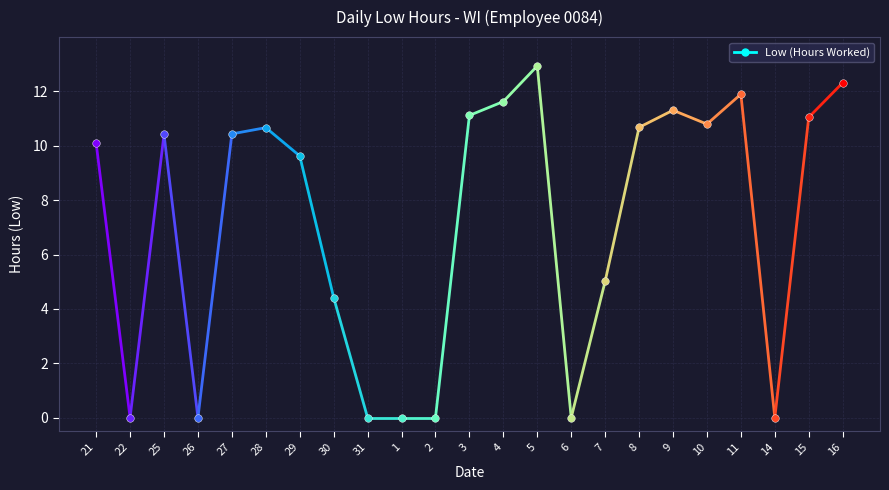

What is the change in value from 21 to 28?

+0.6